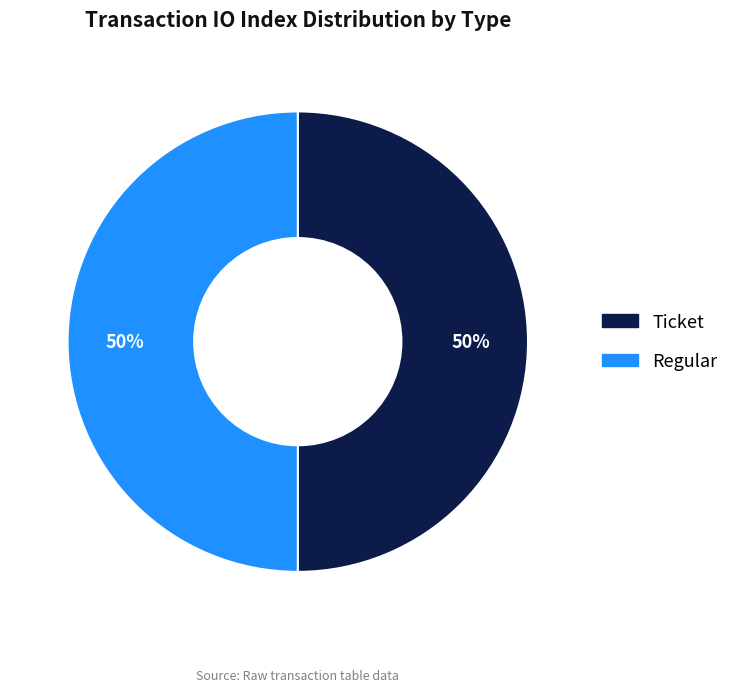

Combined, do Regular and Ticket account for over 50%?

Yes